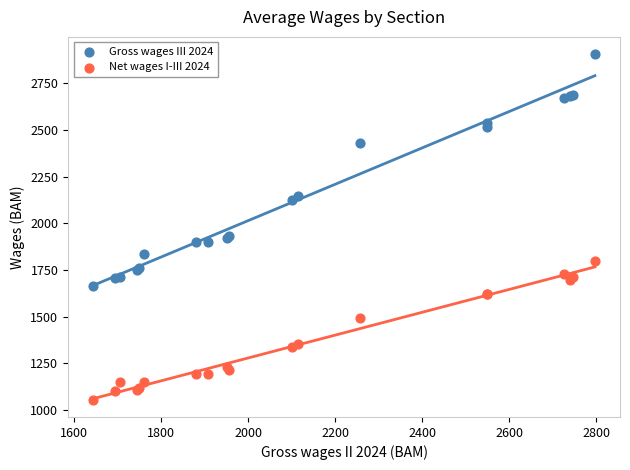

What is the X range (max minus min) for the scatter plot?

1154